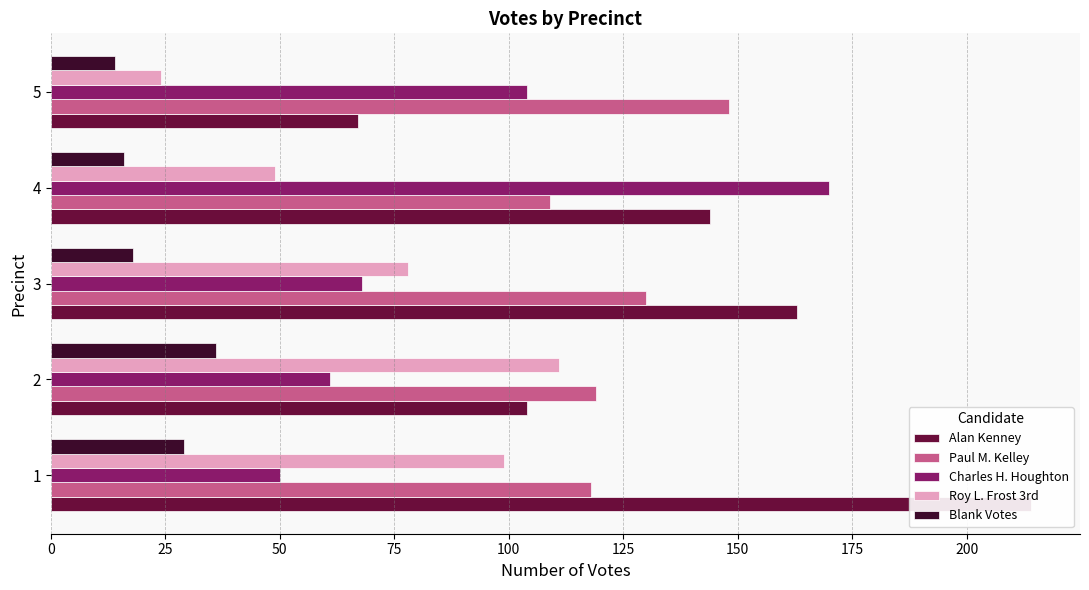

Which series has the largest range (max minus min)?

Alan Kenney